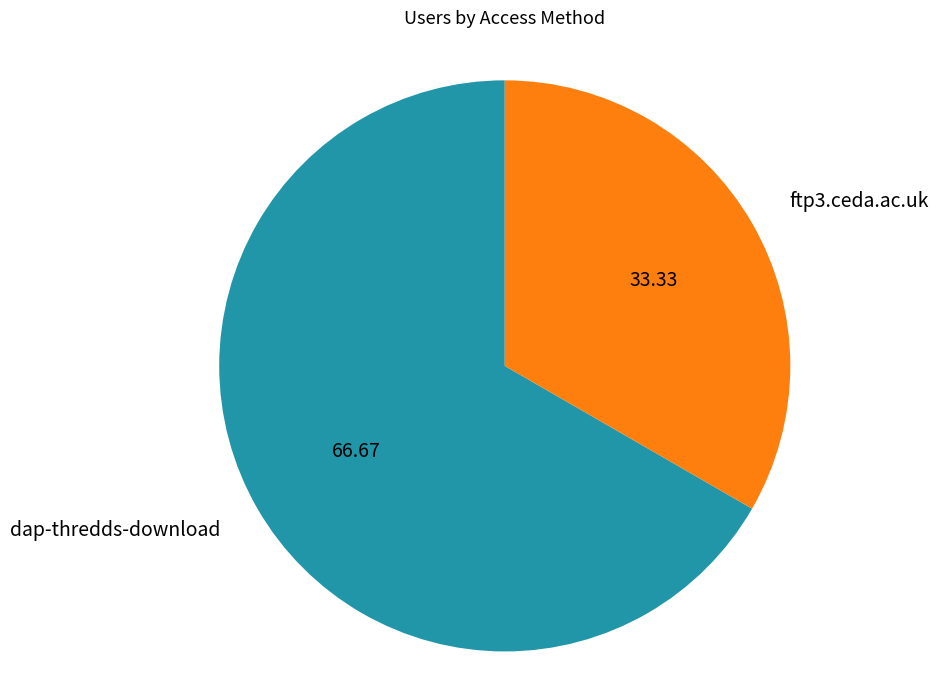

Which category has the biggest portion of the pie?

dap-thredds-download